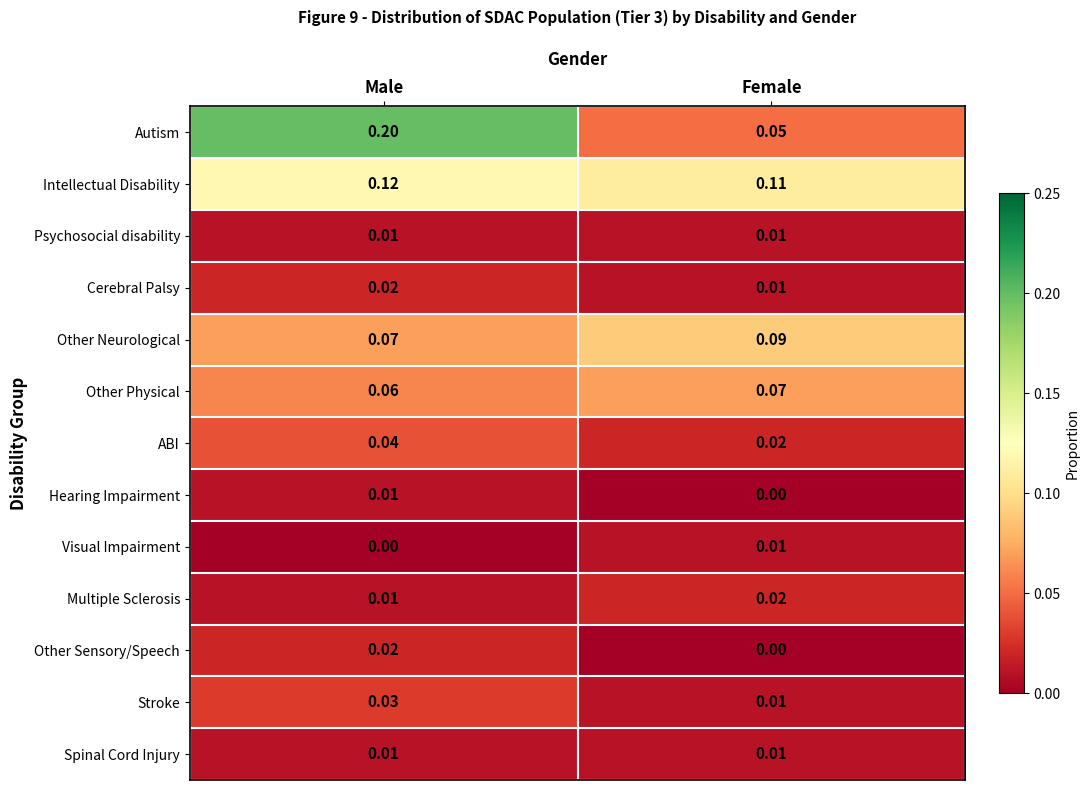

Which category has the lowest value in the Cerebral Palsy series?

Female